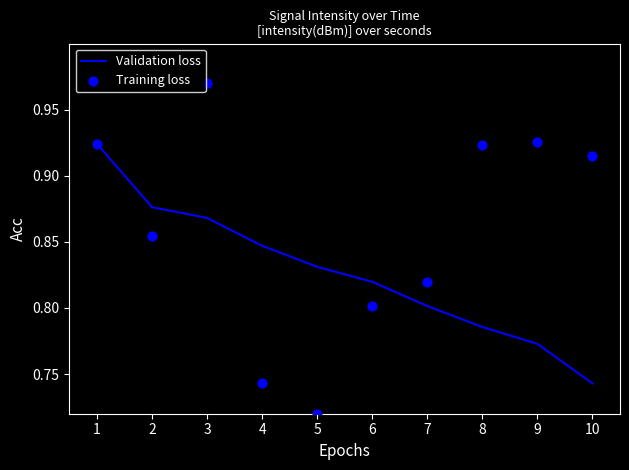

Which series has the widest spread of Y values?

Training loss